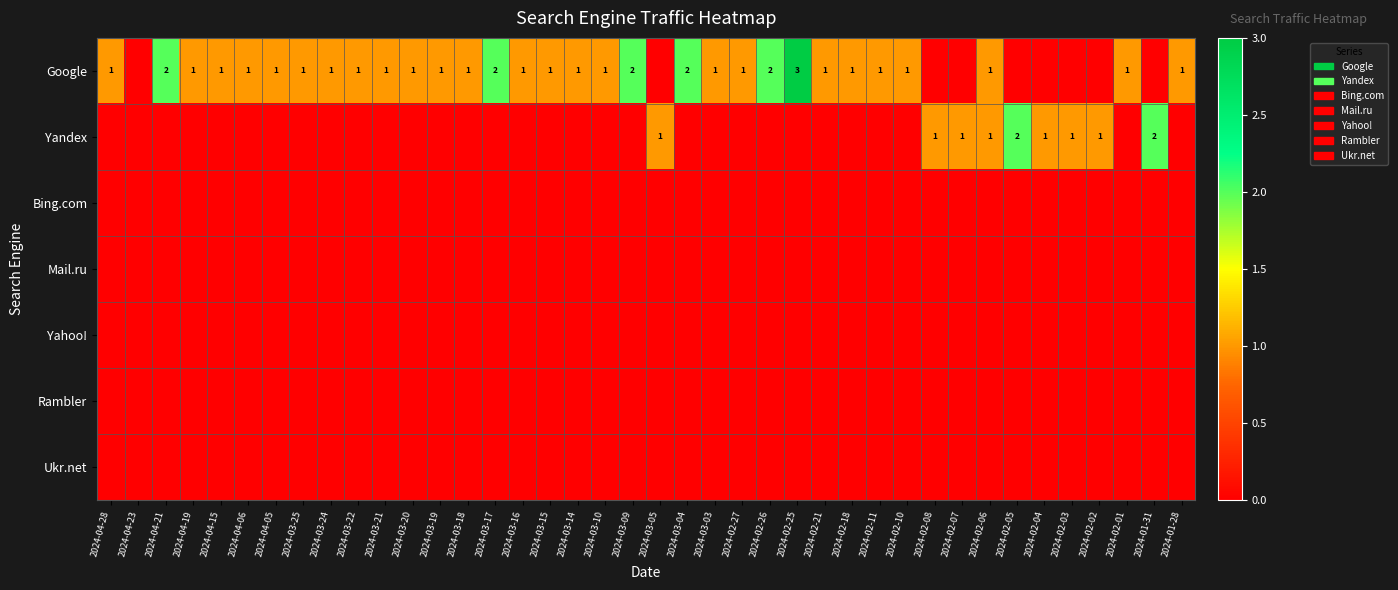

How many distinct data groups are displayed?

7